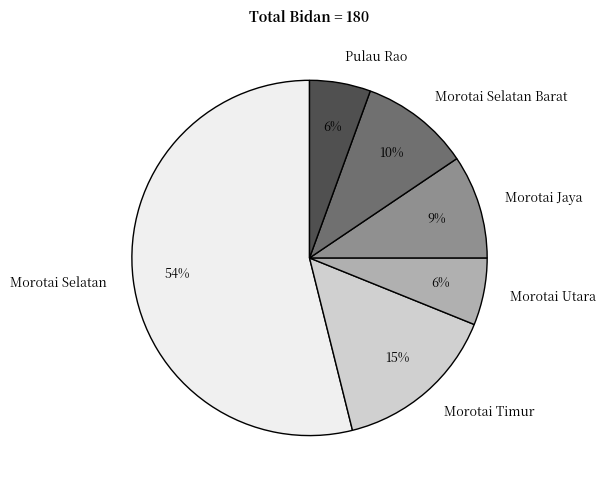

What is the largest slice in the pie chart?

Morotai Selatan